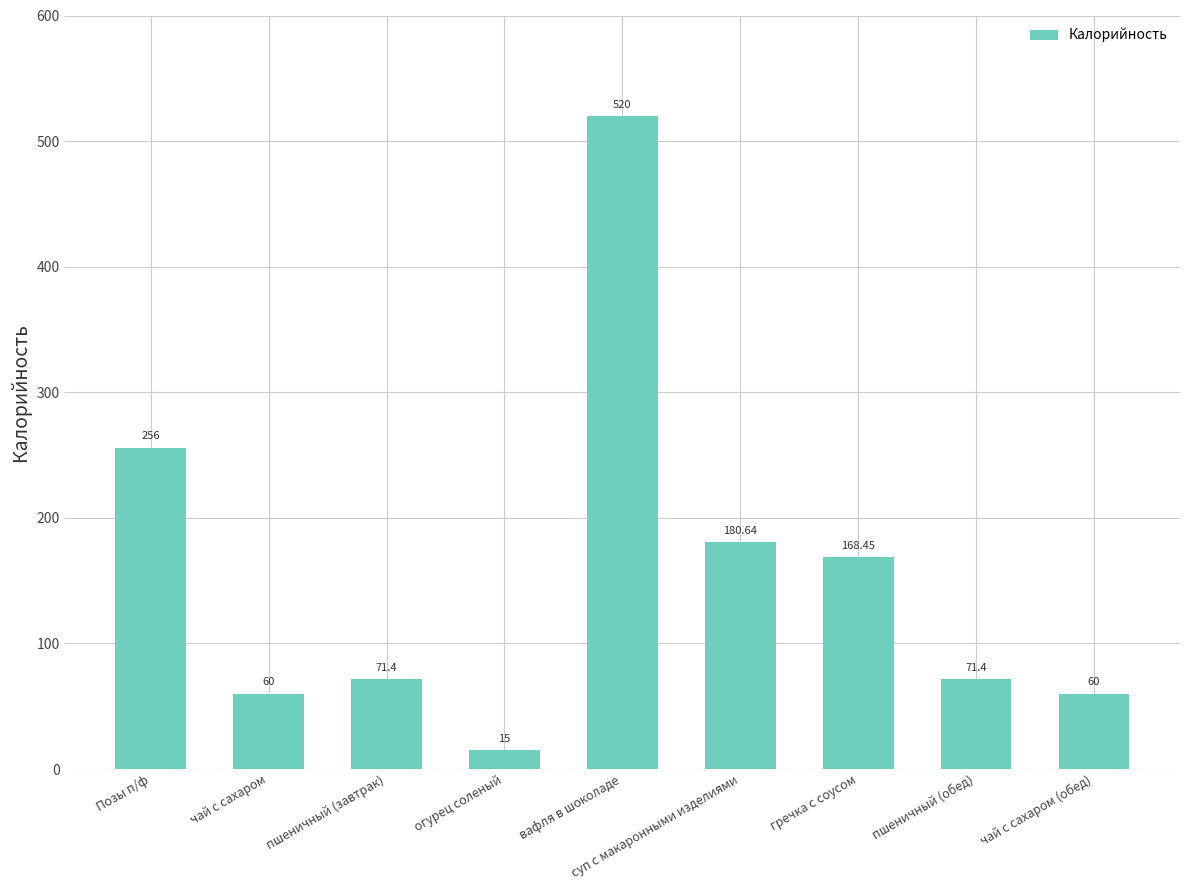

How many bars are there in total?

9